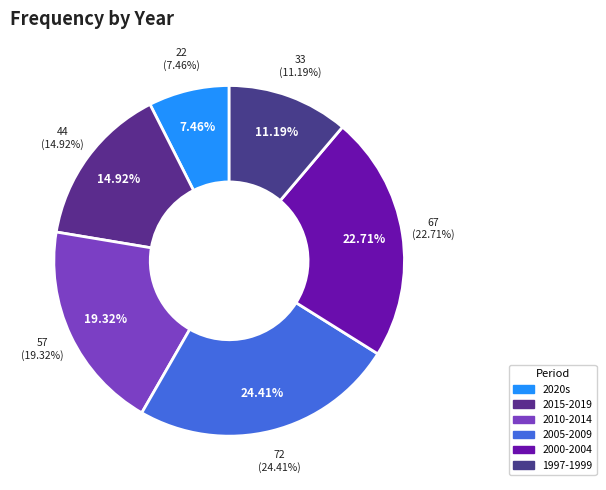

Which category has the smallest portion of the pie?

2020